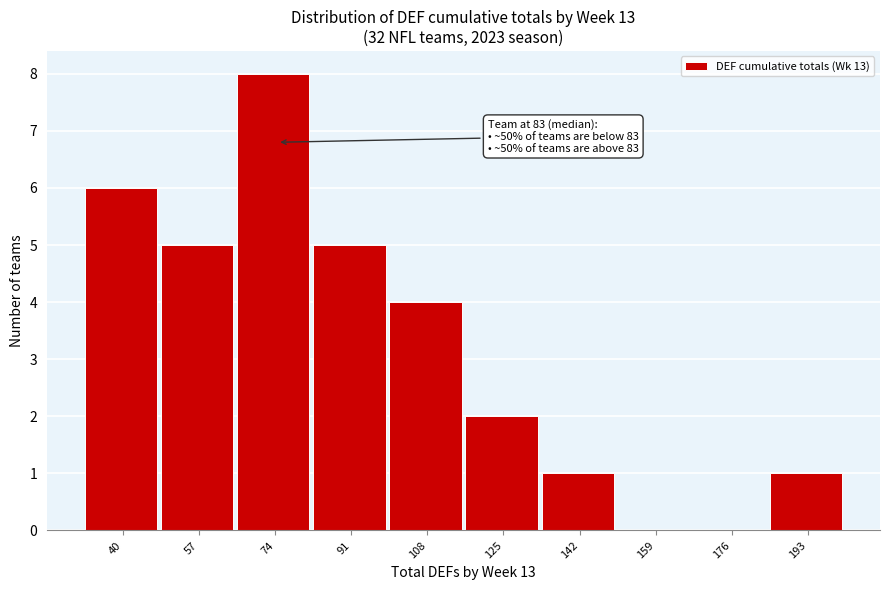

Reading left to right, transcribe all the data shown in this chart.

40=6	57=5	74=8	91=5	108=4	125=2	142=1	159=0	176=0	193=1